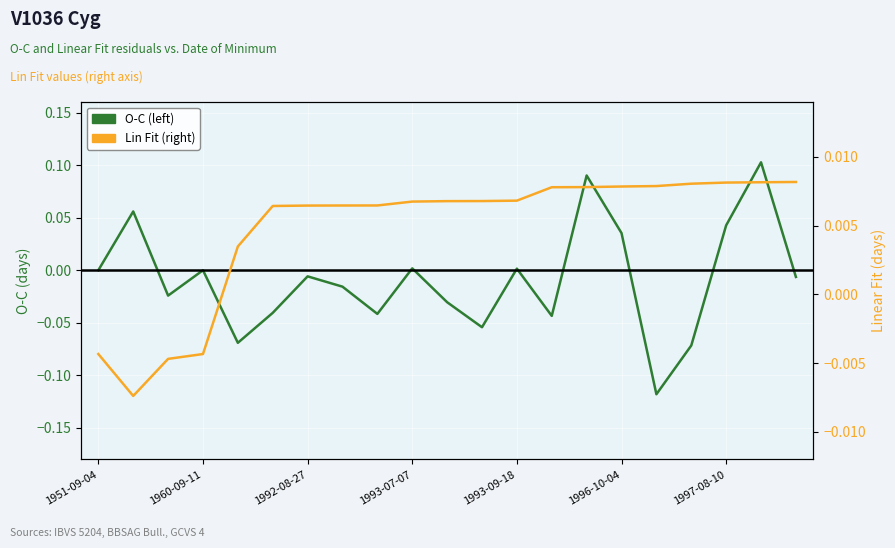

What position from the right is 7?

14